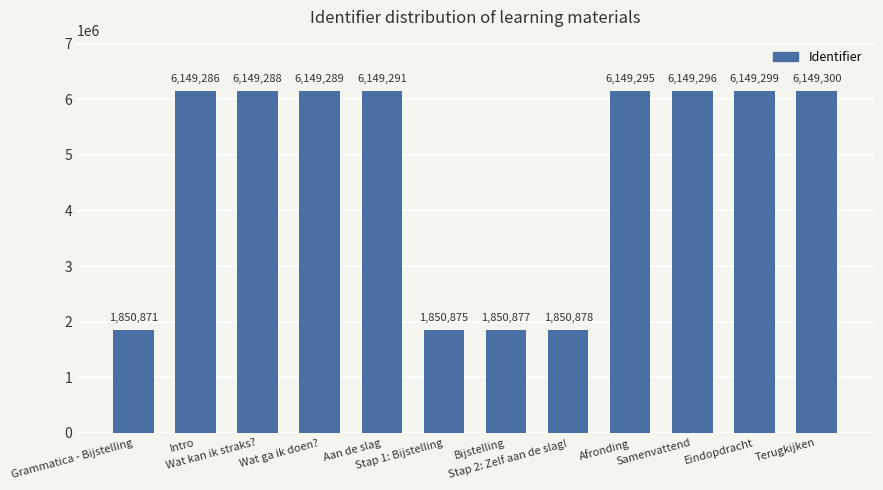

The value at Afronding is 6149295. True or false?

True